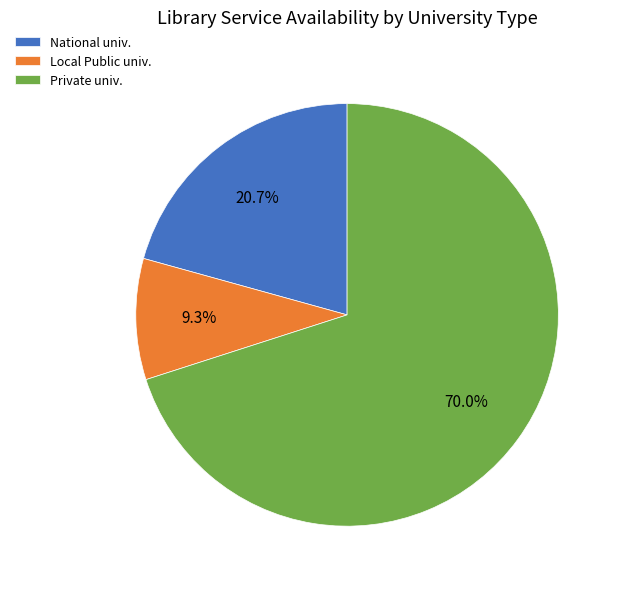

To the nearest percent, what is the average slice percentage?

33%